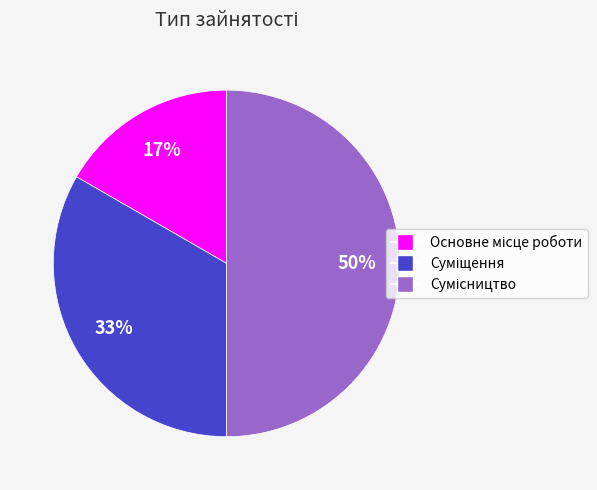

To the nearest percent, what is the difference between the largest and smallest slice percentages?

33%